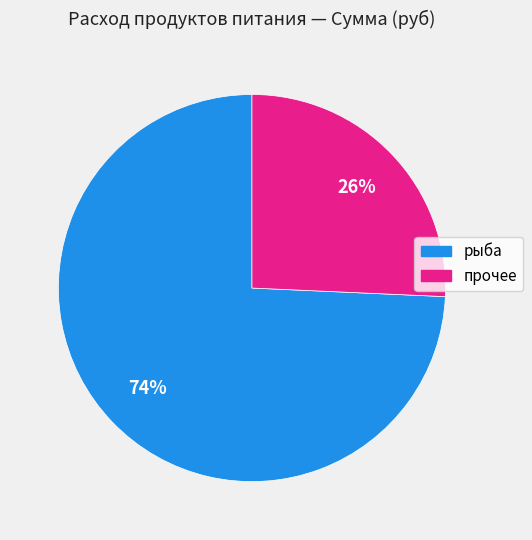

To the nearest percent, what is the average slice percentage?

50%